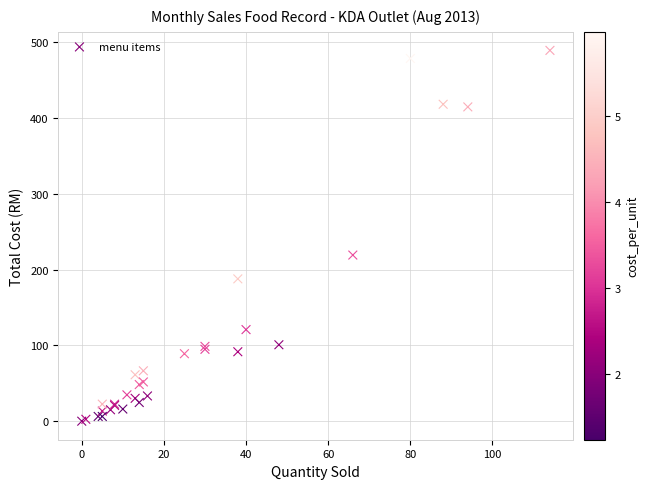

What Y value in the scatter plot is closest to 244?

219.1